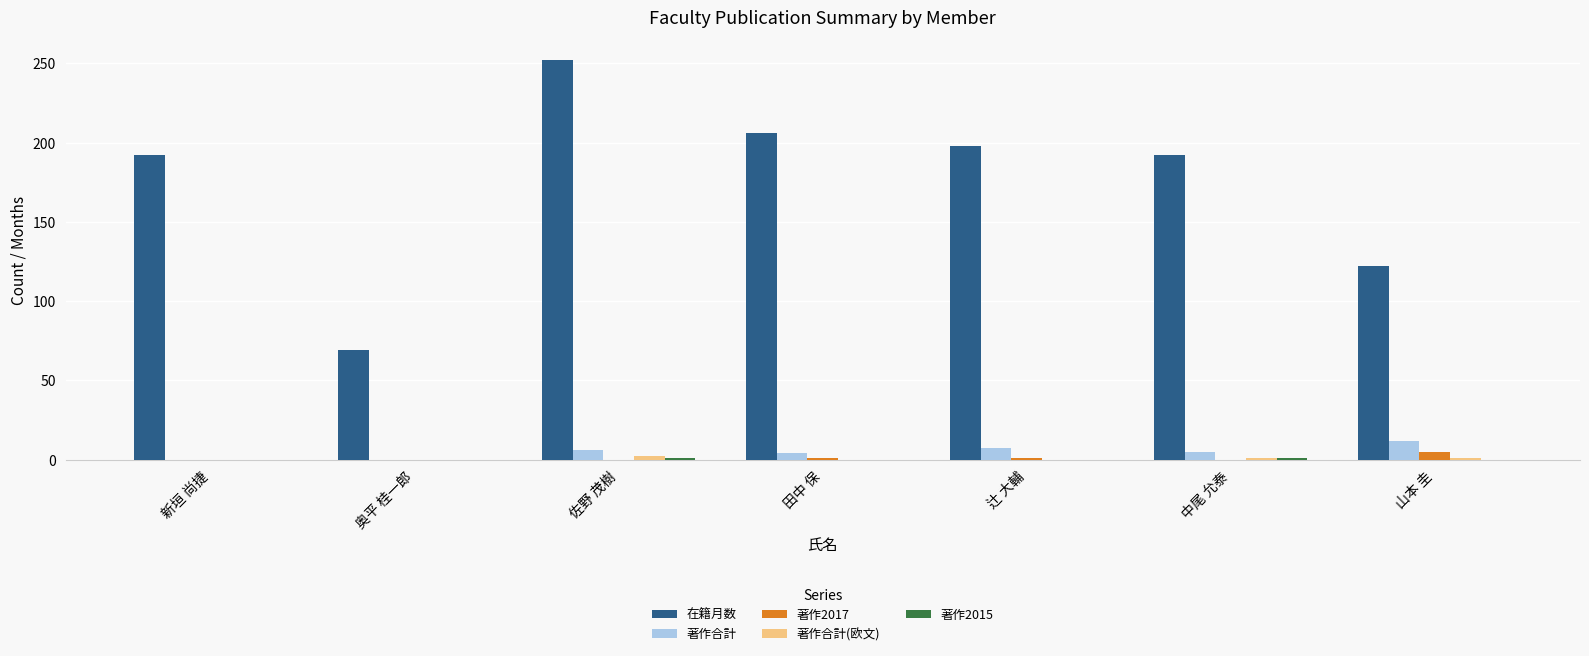

Which series changed the most between 奥平 桂一郎 and 辻 大輔?

在籍月数